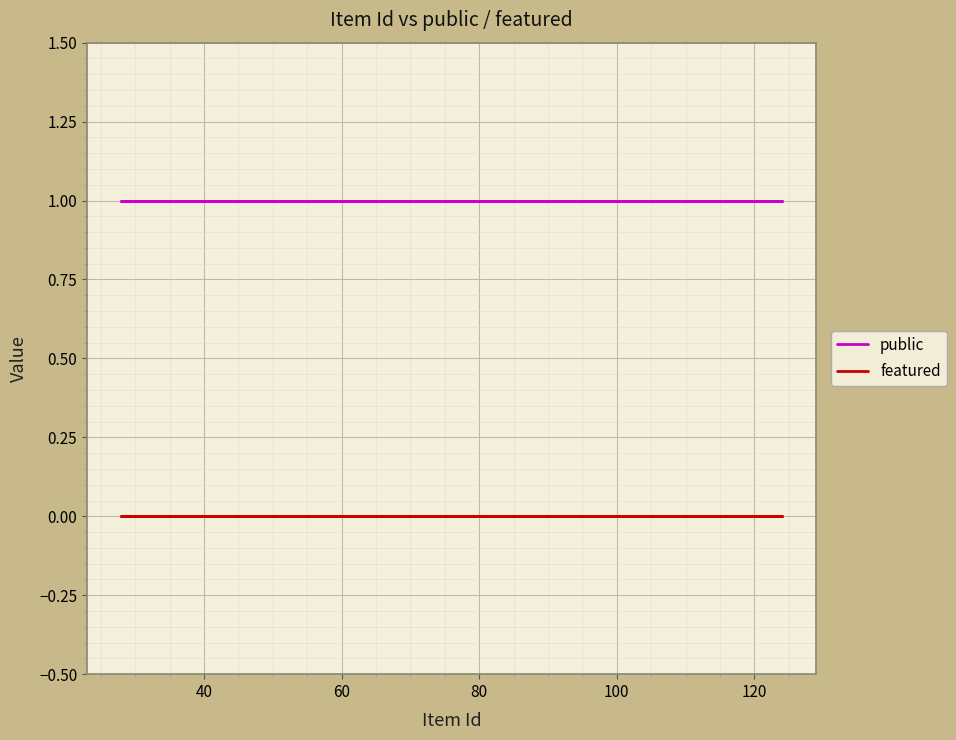

How many data points does each series have?

9